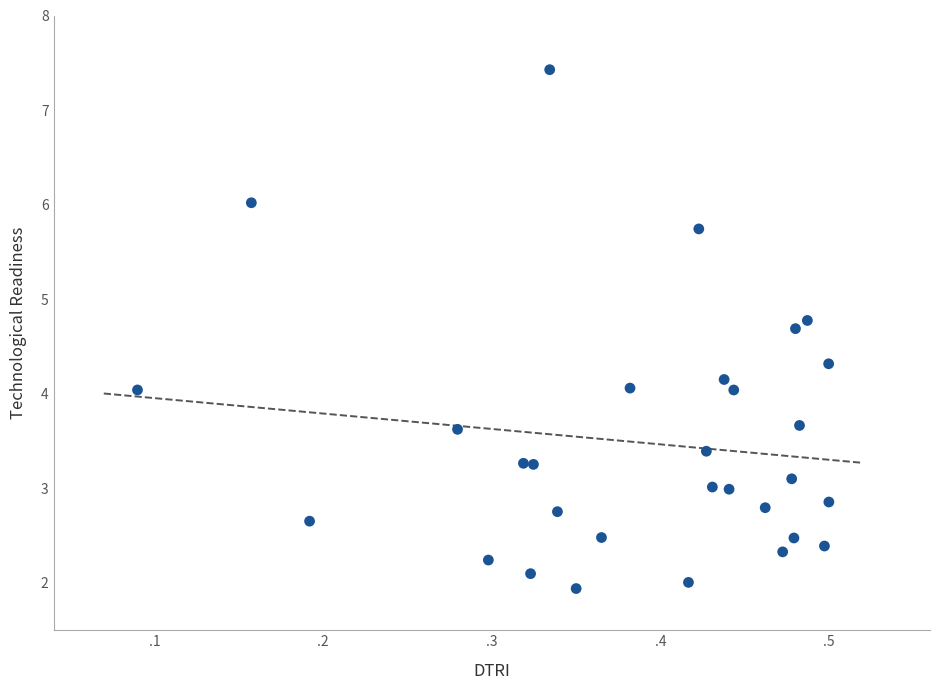

What is the range of Y values (max minus min)?

5.5